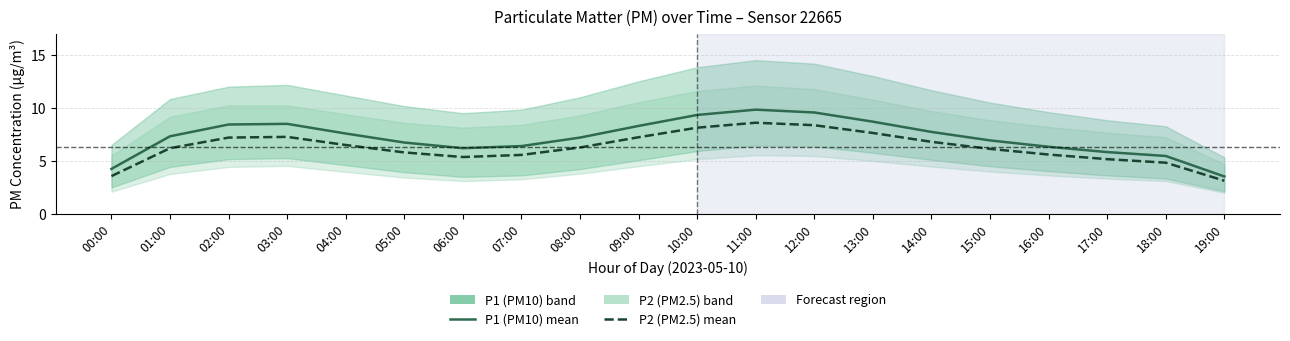

True or false: P2 (PM2.5) and P1 (PM10) intersect in this chart.

False